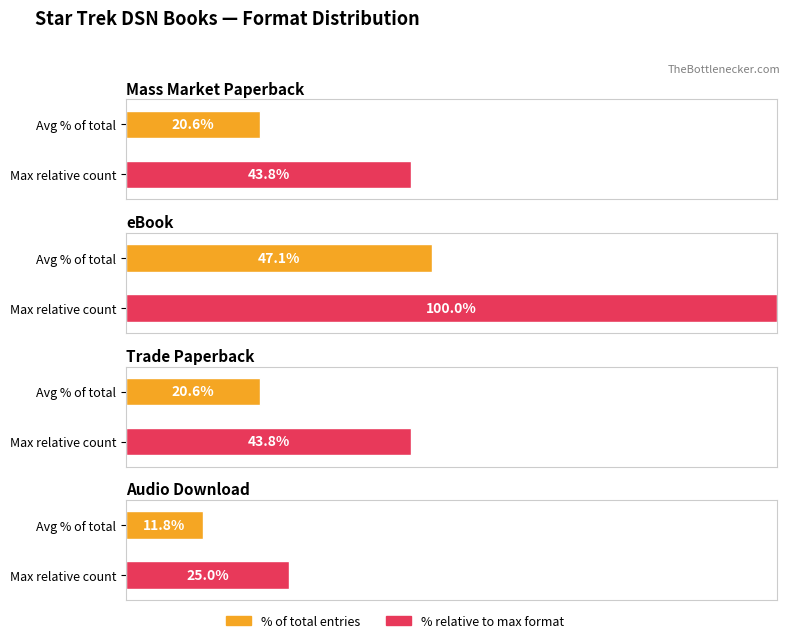

Is the value of Count of Titles at Mass Market Paperback greater than the value of Count of Formats at Audio Download?

Yes